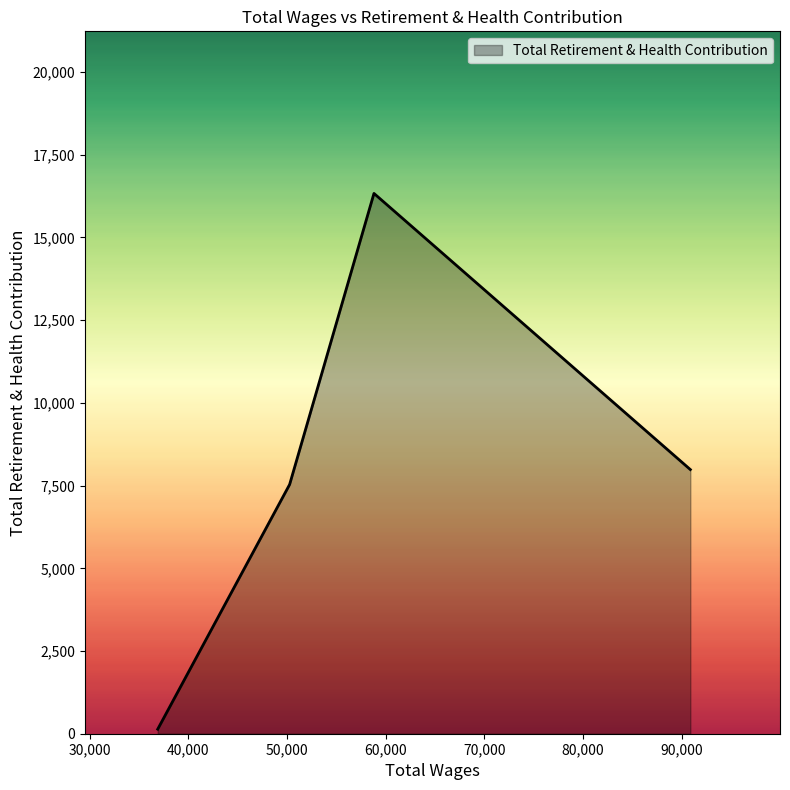

What is the average value?

7997